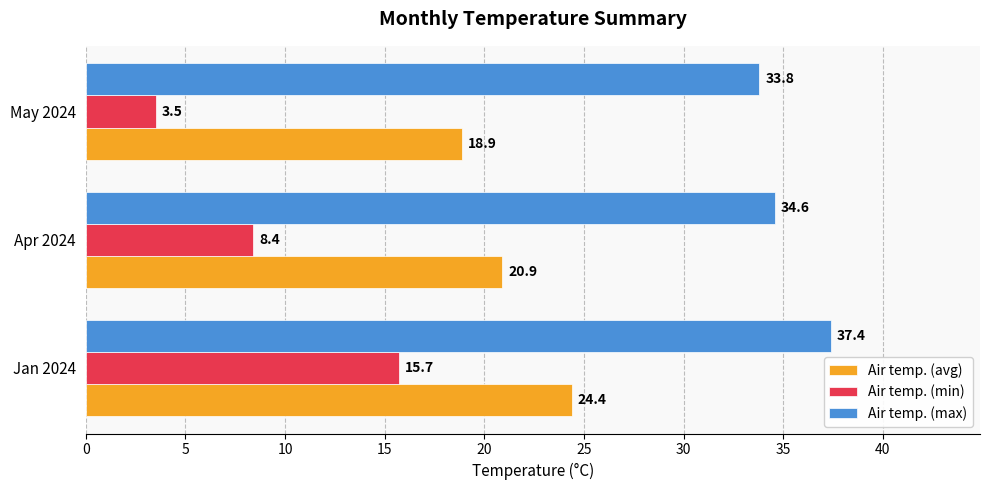

What is the spread (max minus min) of values at May 2024?

30.3